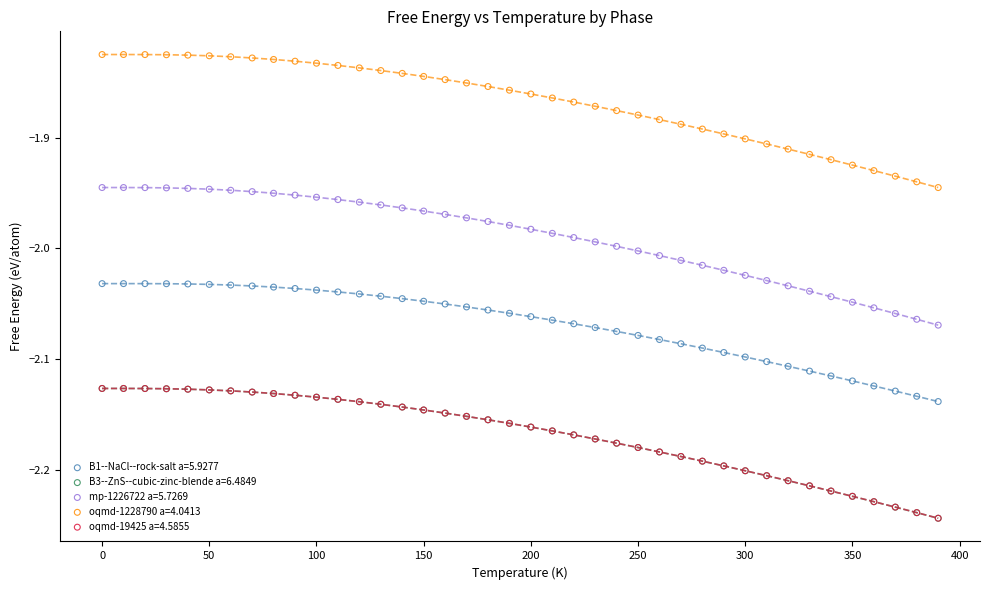

What are all the series names shown in the legend?

B1--NaCl--rock-salt a=5.9277, B3--ZnS--cubic-zinc-blende a=6.4849, mp-1226722 a=5.7269, oqmd-1228790 a=4.0413, oqmd-19425 a=4.5855